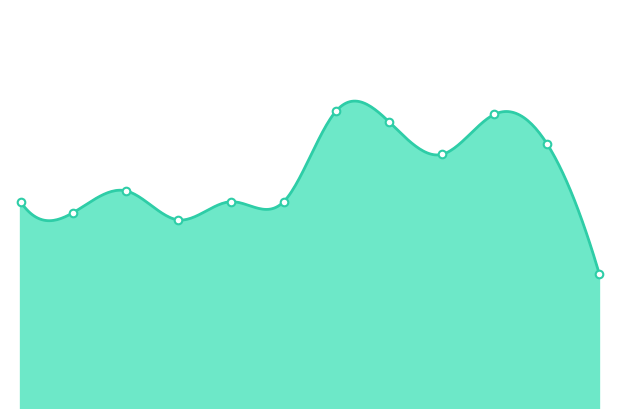

Which has a higher value, 12-Mon or 1-Thu?

1-Thu